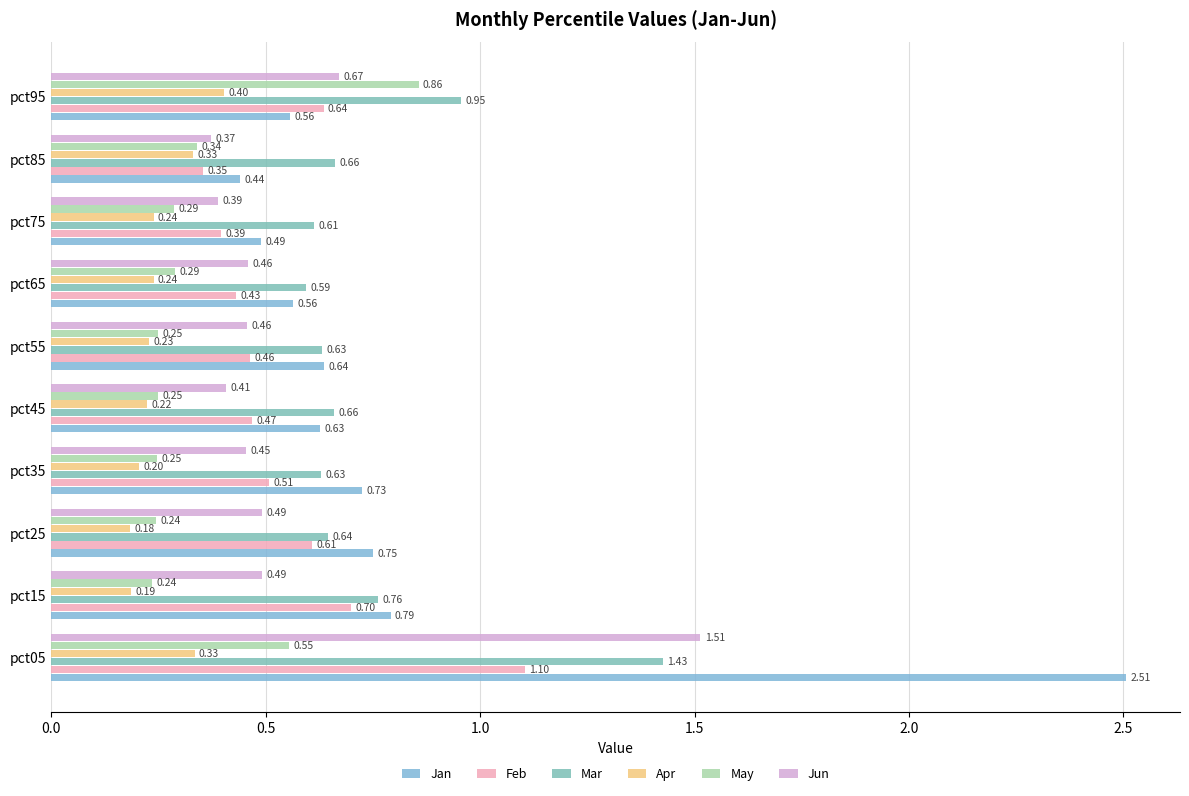

At how many categories does at least one series exceed 1?

1